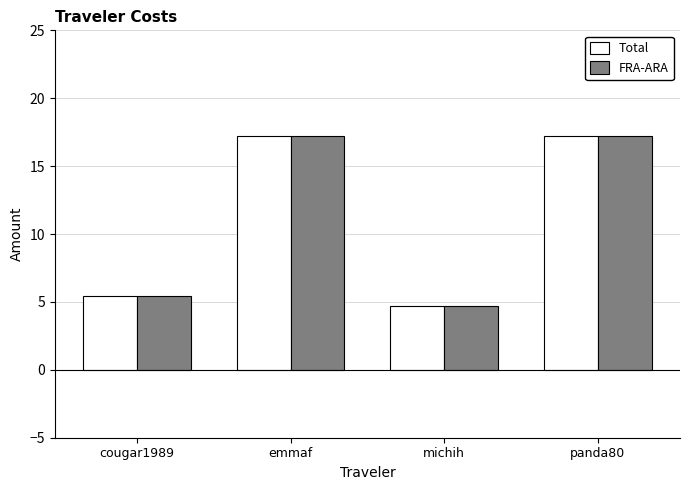

What is the total value across all series at emmaf?

34.4